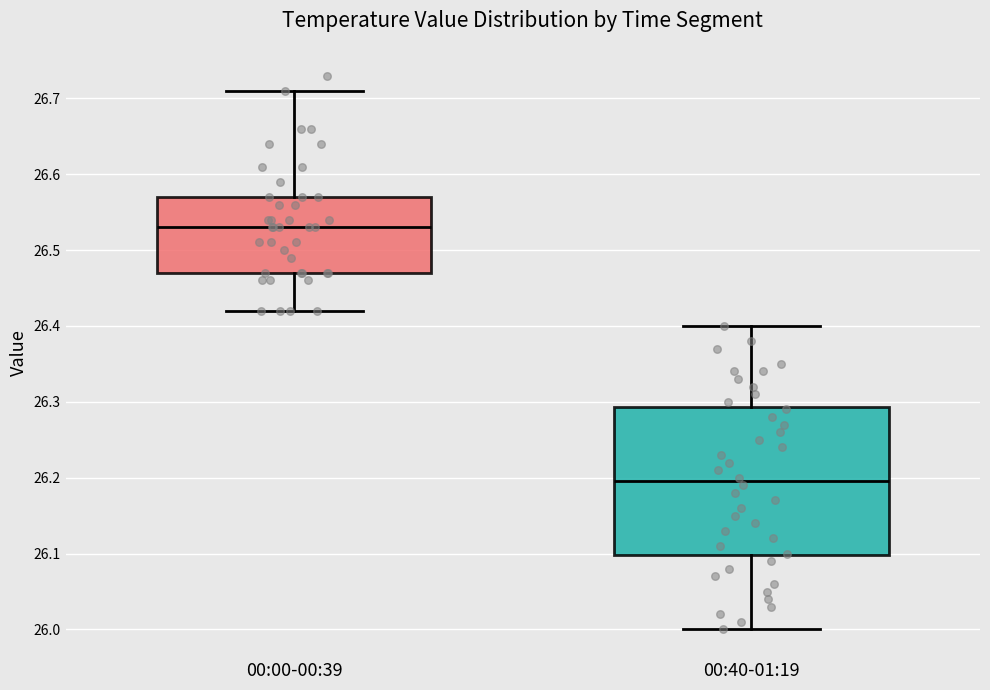

Reading left to right, read every box against the y-axis: the position of its median line, the range the box covers, and the ends of its whiskers. The values are not printed on the chart, so give them approximately, as read against the axis.

00:00-00:39: median 26.53, box 26.47 to 26.57, whiskers 26.42 to 26.71
00:40-01:19: median 26.20, box 26.10 to 26.29, whiskers 26.00 to 26.40